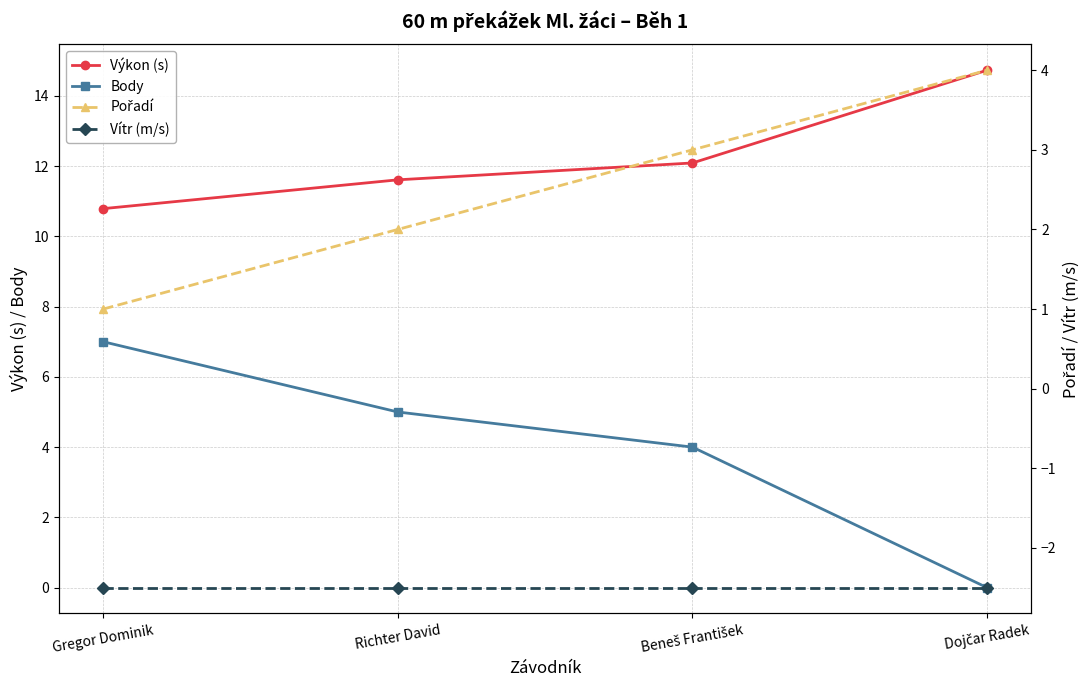

Where does the Výkon (s) series first go above 12?

Beneš František